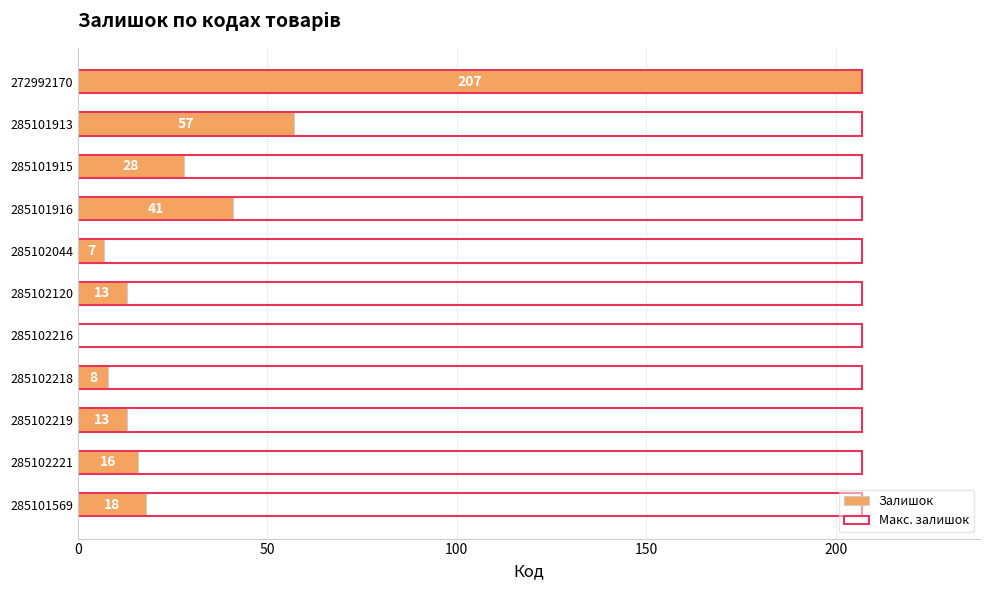

List the series in order of their peak value, lowest first.

Макс. залишок, Залишок